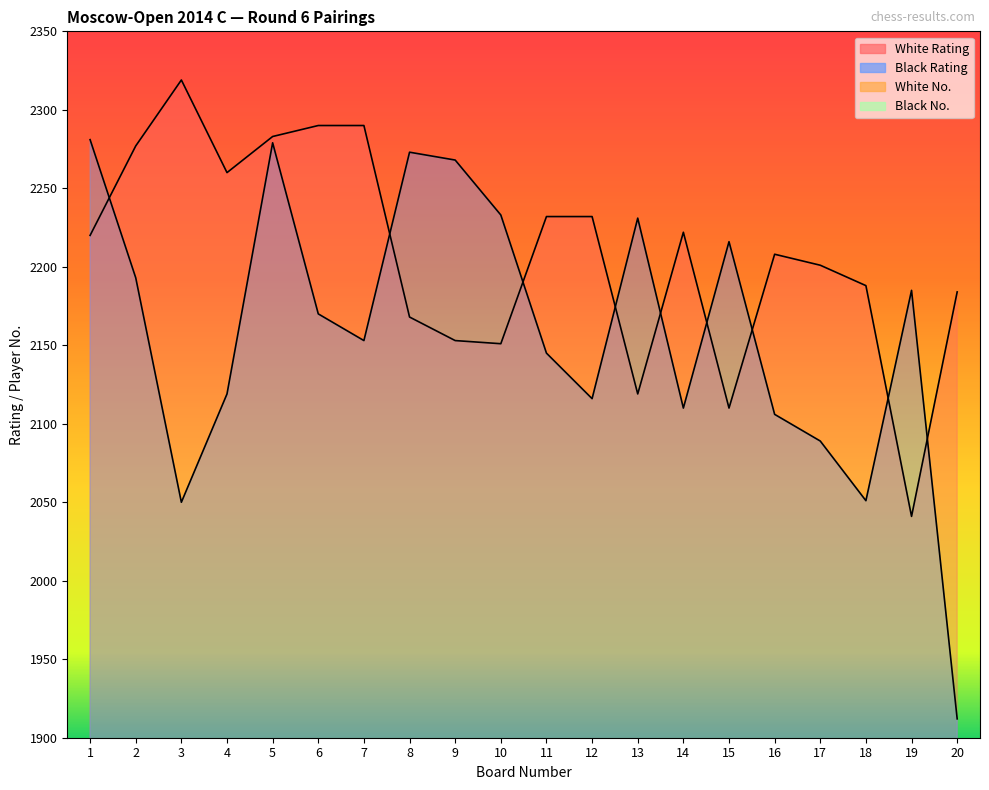

The White No. series shows 100 at 15. True or false?

True